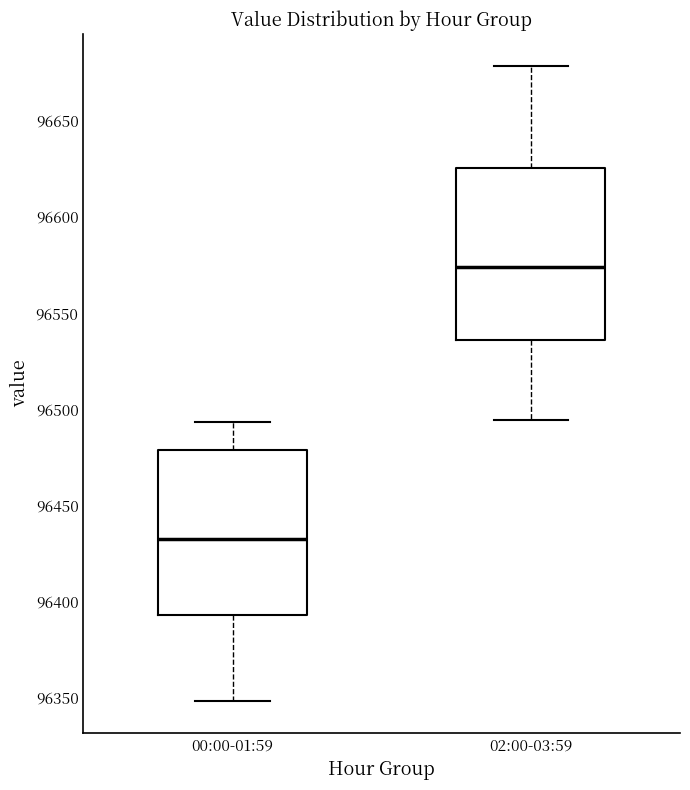

Reading left to right, transcribe this box plot: for each box, give where its median line is, the range the box spans, and where its two whiskers end, as read against the y-axis. The values are not printed on the chart, so give them approximately, as read against the axis.

00:00-01:59: median 96430, box 96395 to 96480, whiskers 96350 to 96495
02:00-03:59: median 96575, box 96535 to 96625, whiskers 96495 to 96680